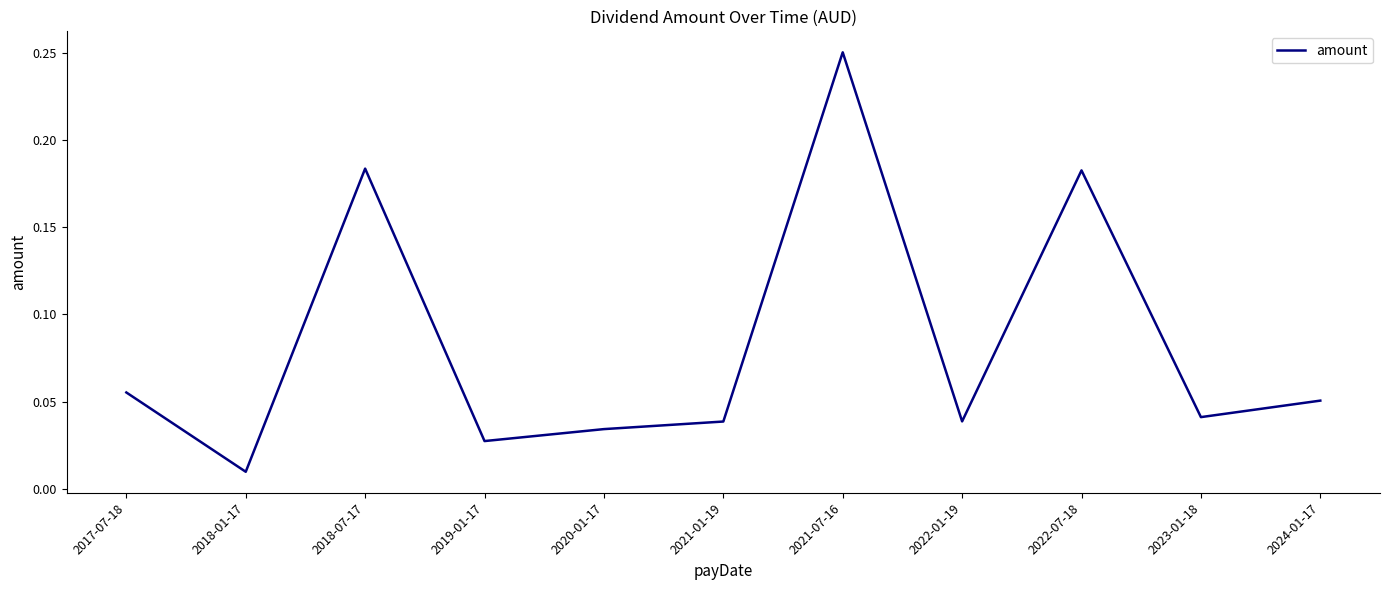

What position from the right is 2017-07-18?

11